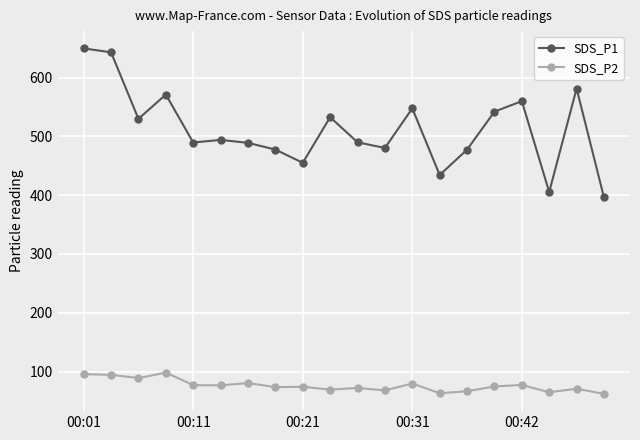

Which series has the largest total across all categories?

SDS_P1